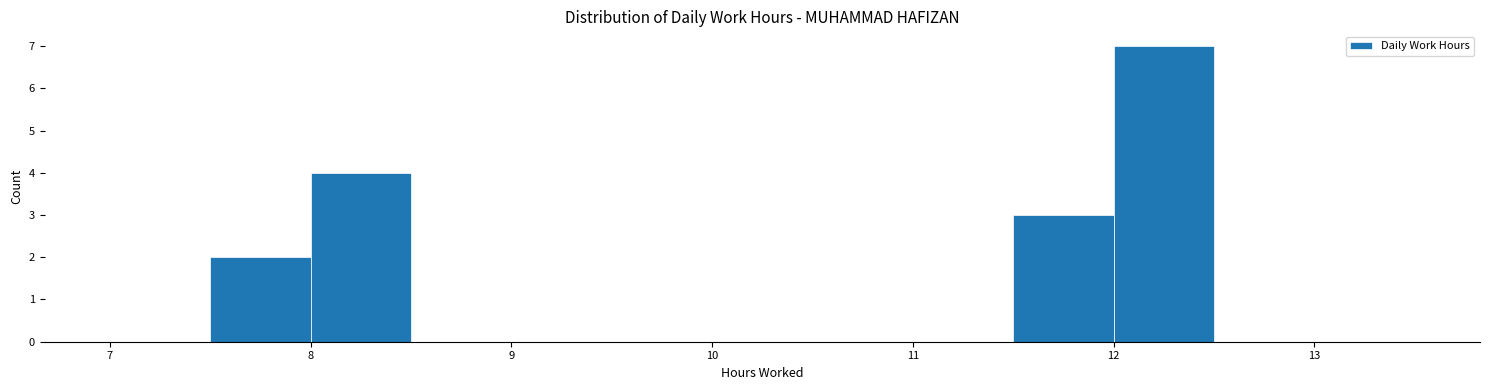

Which range on the x-axis has the tallest bar?

12.0 to 12.5